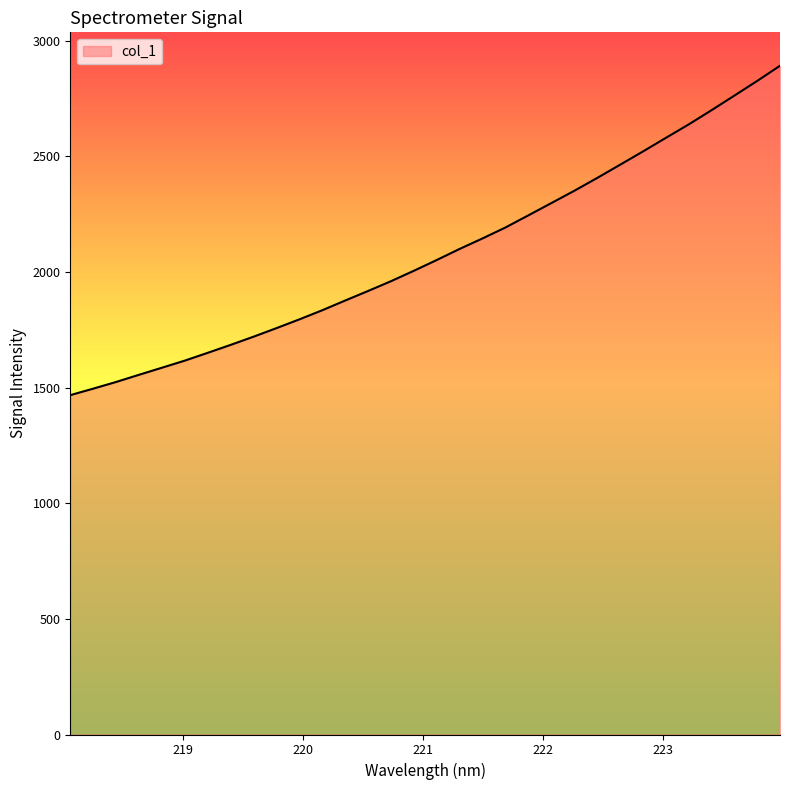

What is the minimum value shown in the chart?

1467.1